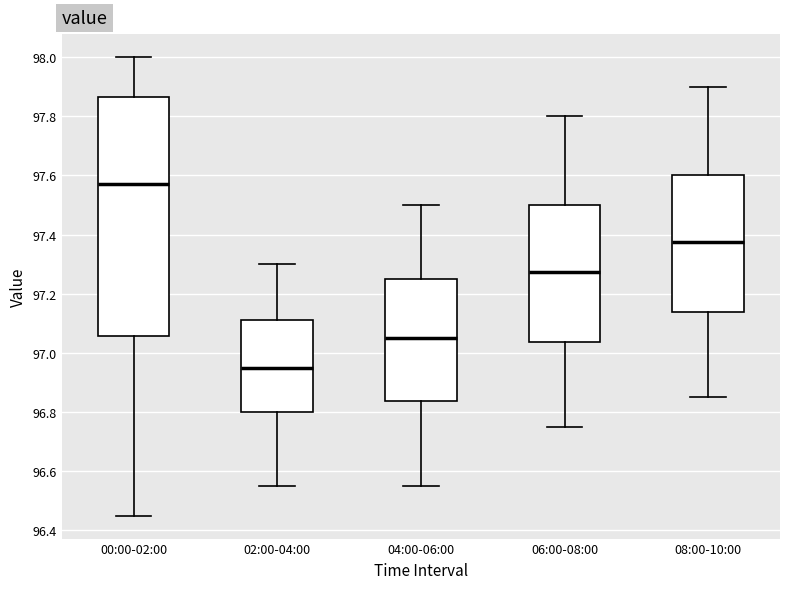

Where does the upper whisker of the box for 06:00-08:00 end on the y-axis? The values are not printed on the chart, so give them approximately, as read against the axis.

97.80